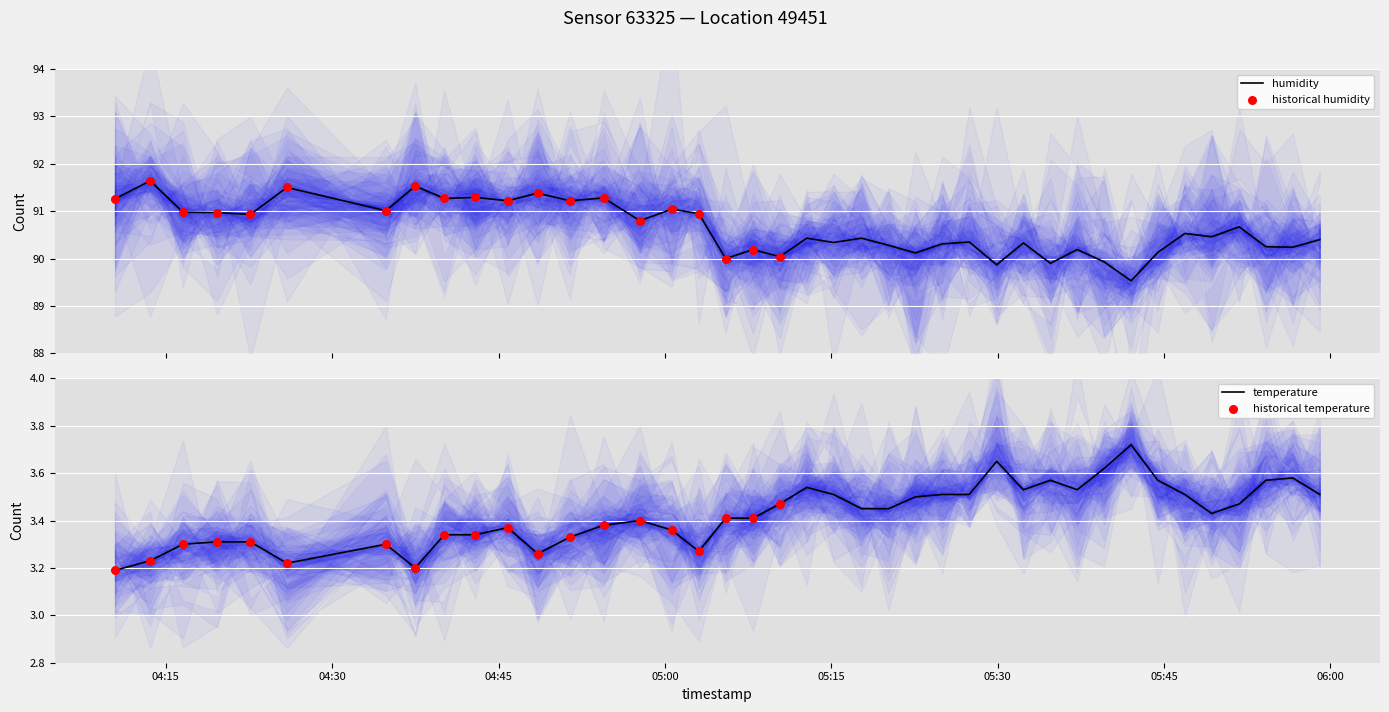

What is the highest value of the humidity series?

91.6